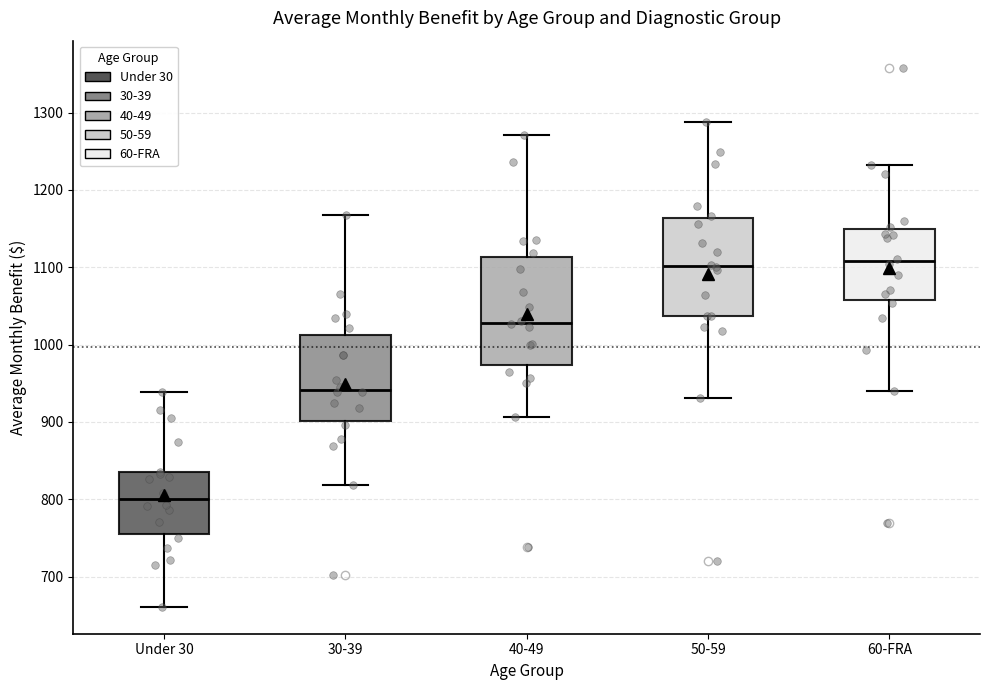

Which box is the tallest, from its lower edge to its upper edge?

40-49